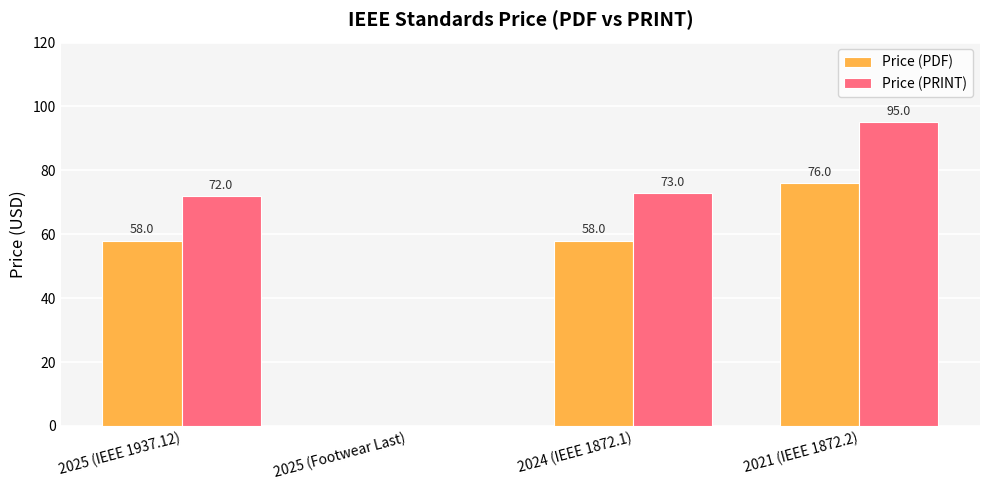

What is the greatest value displayed?

95